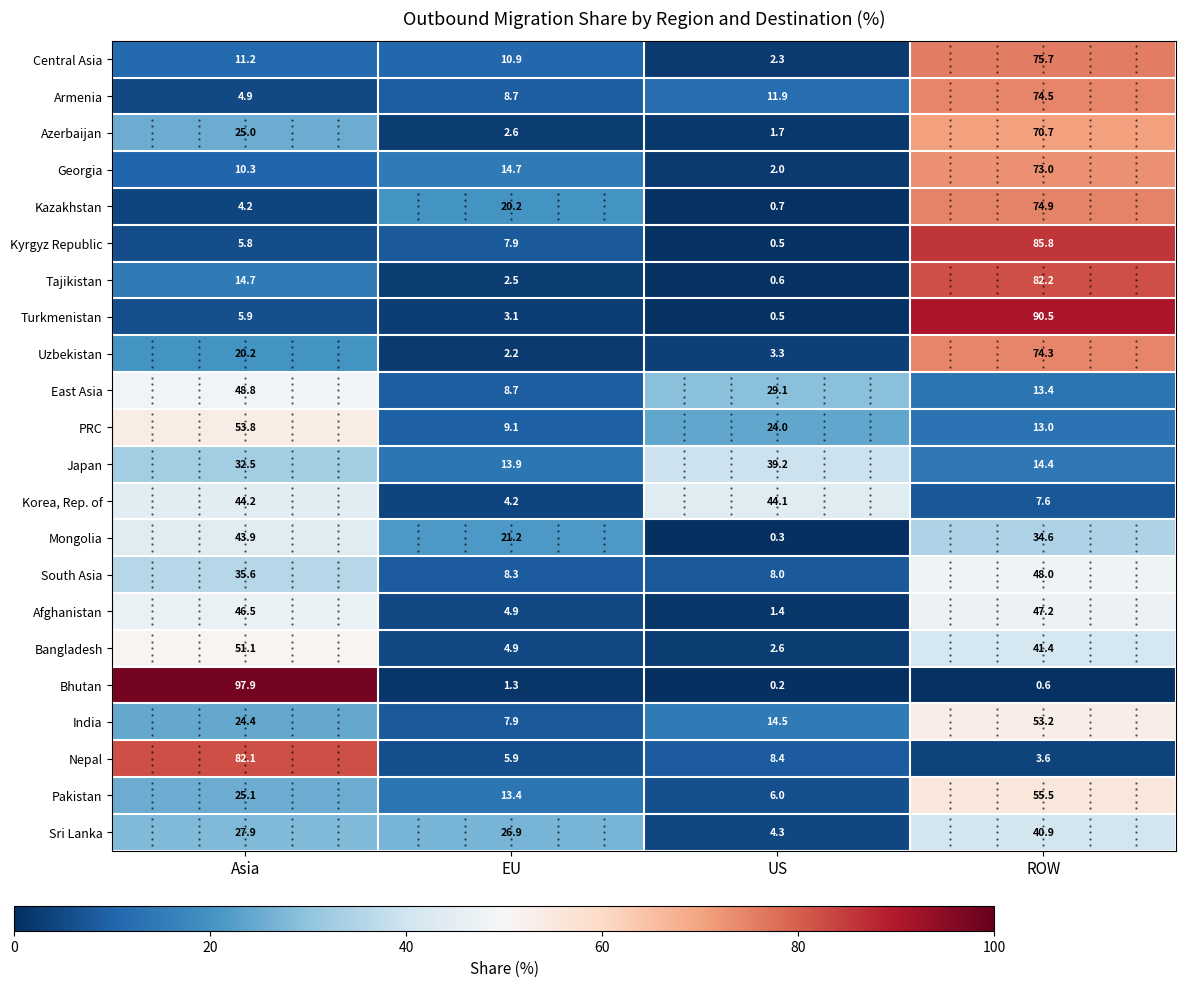

Rank the series by their maximum value, from lowest to highest.

Japan, Sri Lanka, Mongolia, Korea, Rep. of, Afghanistan, South Asia, East Asia, Bangladesh, India, PRC, Pakistan, Azerbaijan, Georgia, Uzbekistan, Armenia, Kazakhstan, Central Asia, Nepal, Tajikistan, Kyrgyz Republic, Turkmenistan, Bhutan